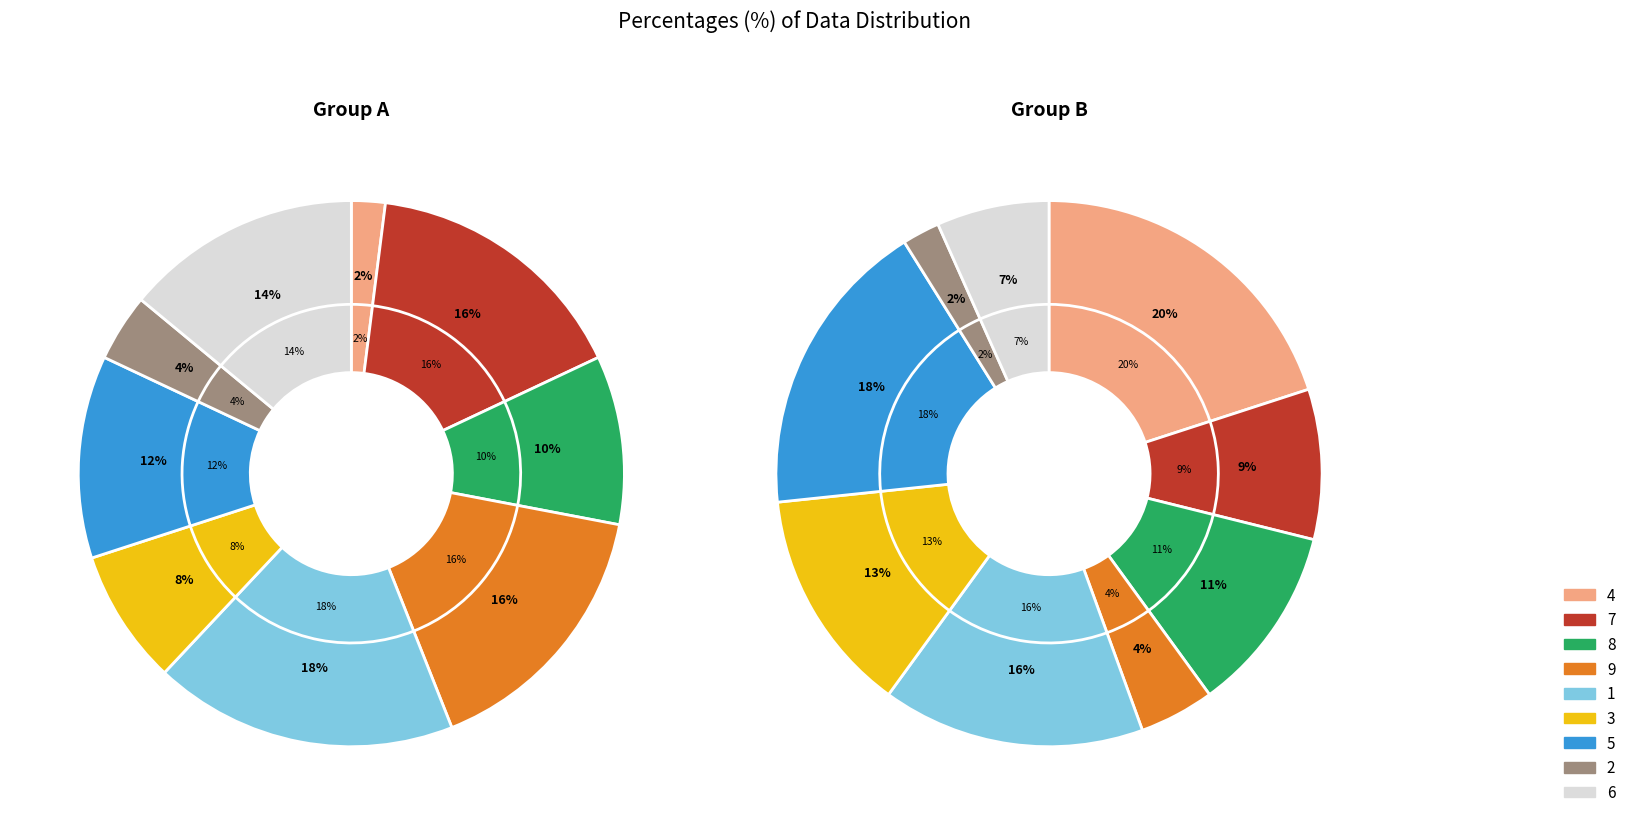

True or false: 5 accounts for 12% of the total.

True